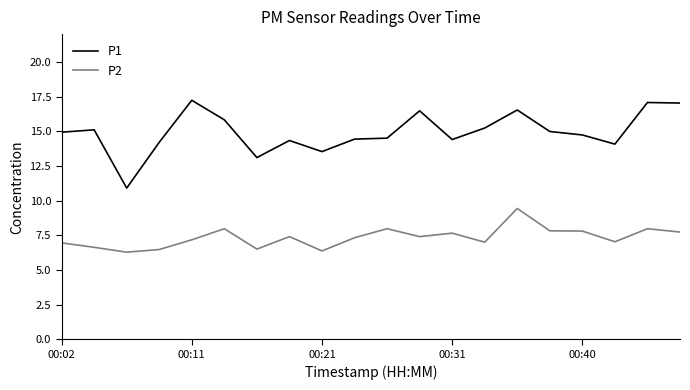

True or false: P1 and P2 intersect in this chart.

False